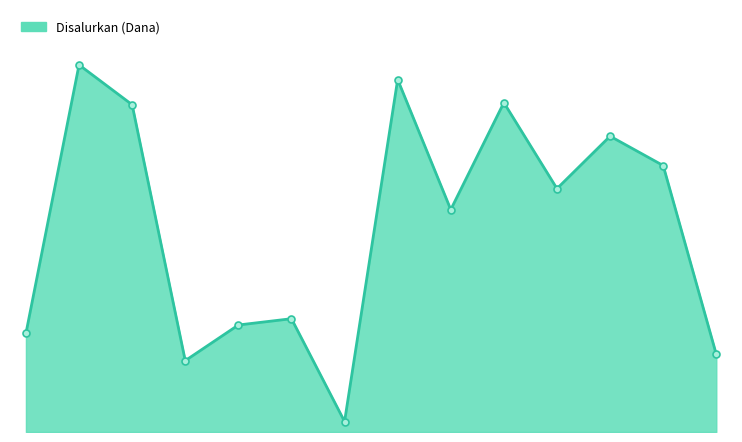

At which category does the chart reach its minimum across all series?

SDN 15